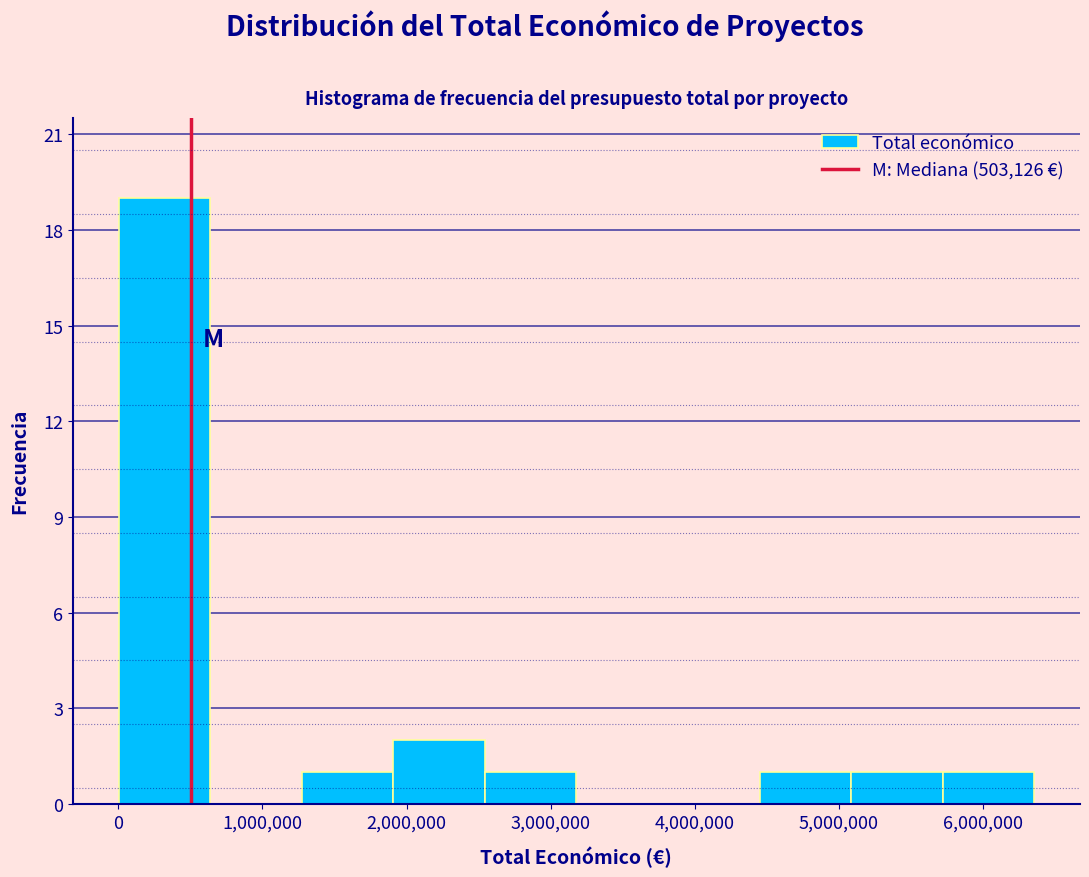

How tall is the bar that spans 5700000 to 6400000 on the x-axis? Neither the bar edges nor the heights are printed on the chart, so give them approximately, as read against the axes.

1